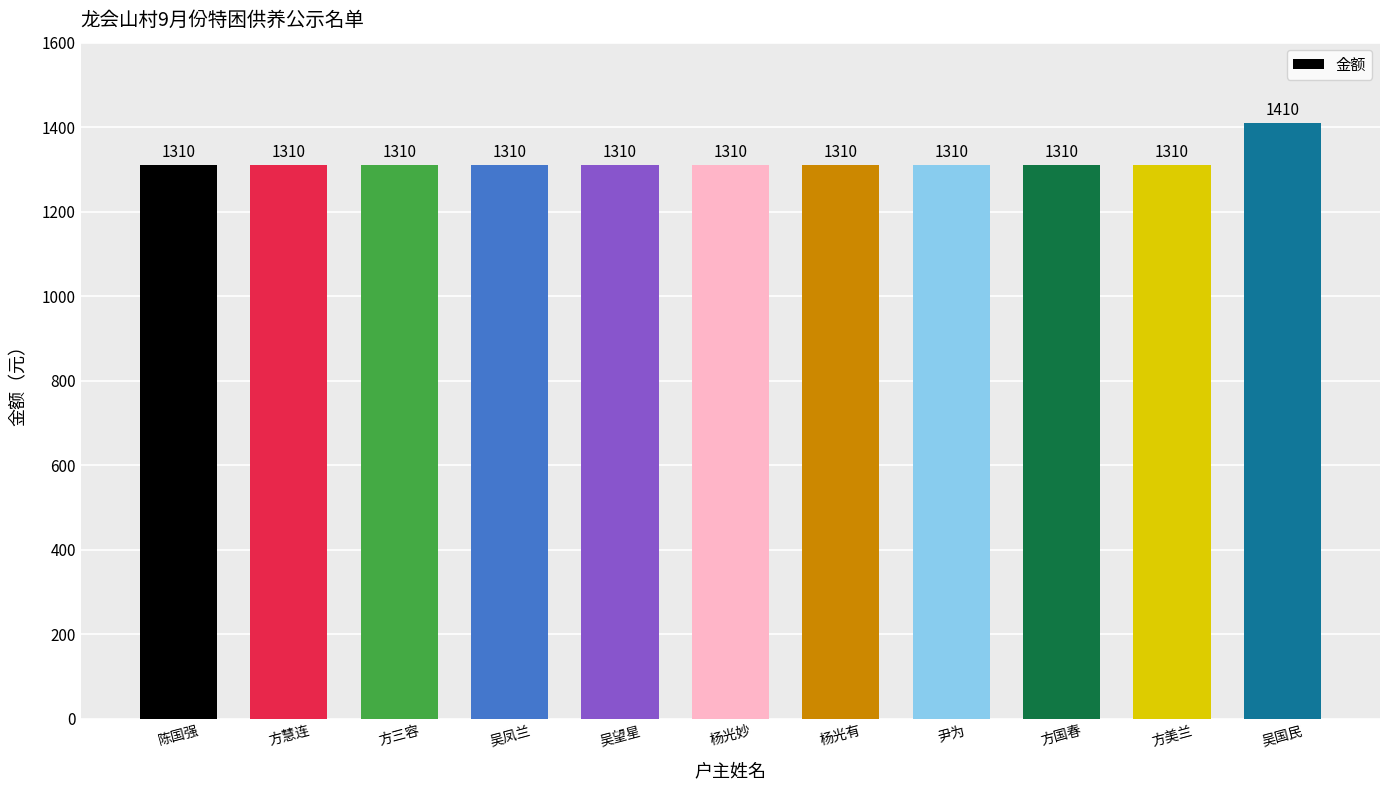

Reading left to right, list all the values displayed in this chart.

陈国强=1310	方慧连=1310	方三容=1310	吴凤兰=1310	吴望星=1310	杨光妙=1310	杨光有=1310	尹为=1310	方国春=1310	方美兰=1310	吴国民=1410